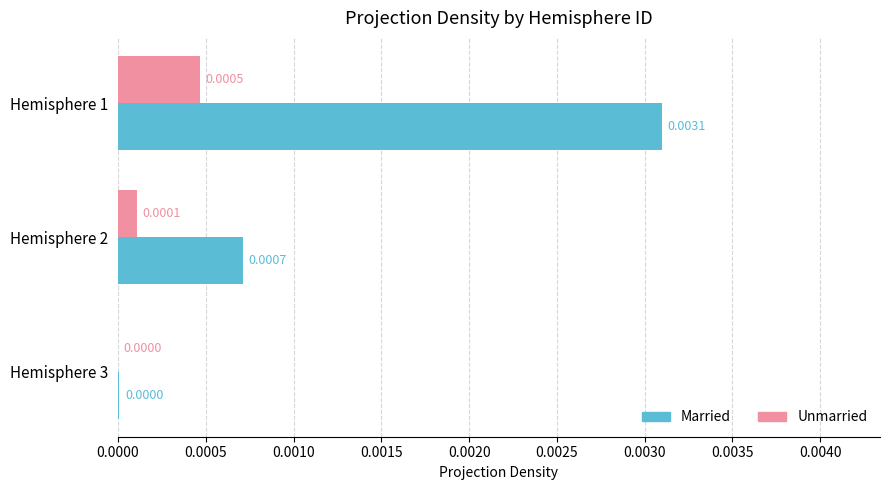

Between Hemisphere 2 and Hemisphere 3, which series saw the biggest shift?

Married